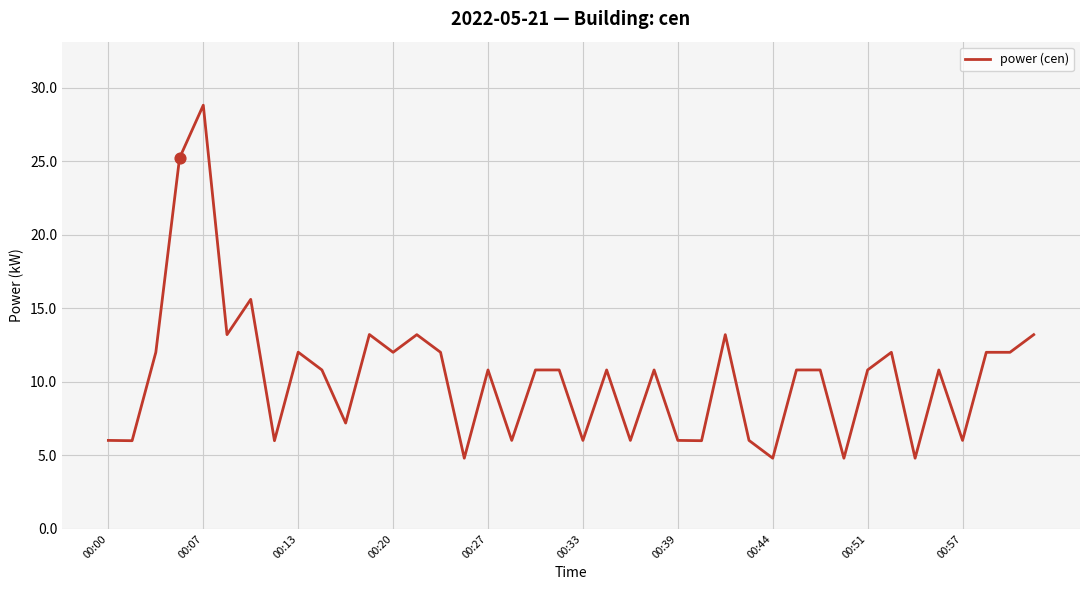

What is the maximum value shown in the chart?

28.8